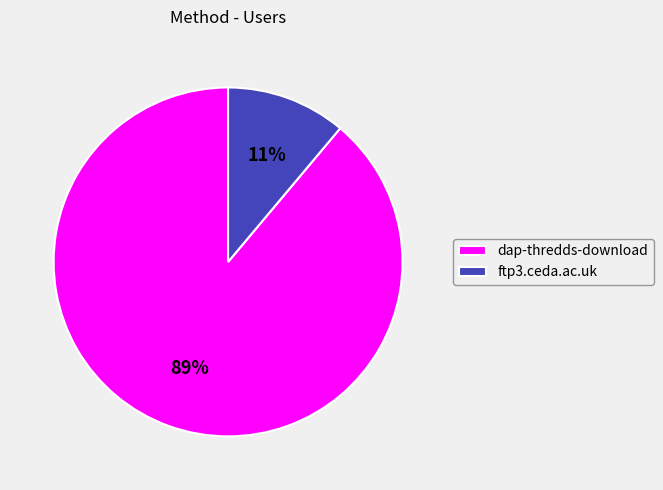

What is the largest slice in the pie chart?

dap-thredds-download